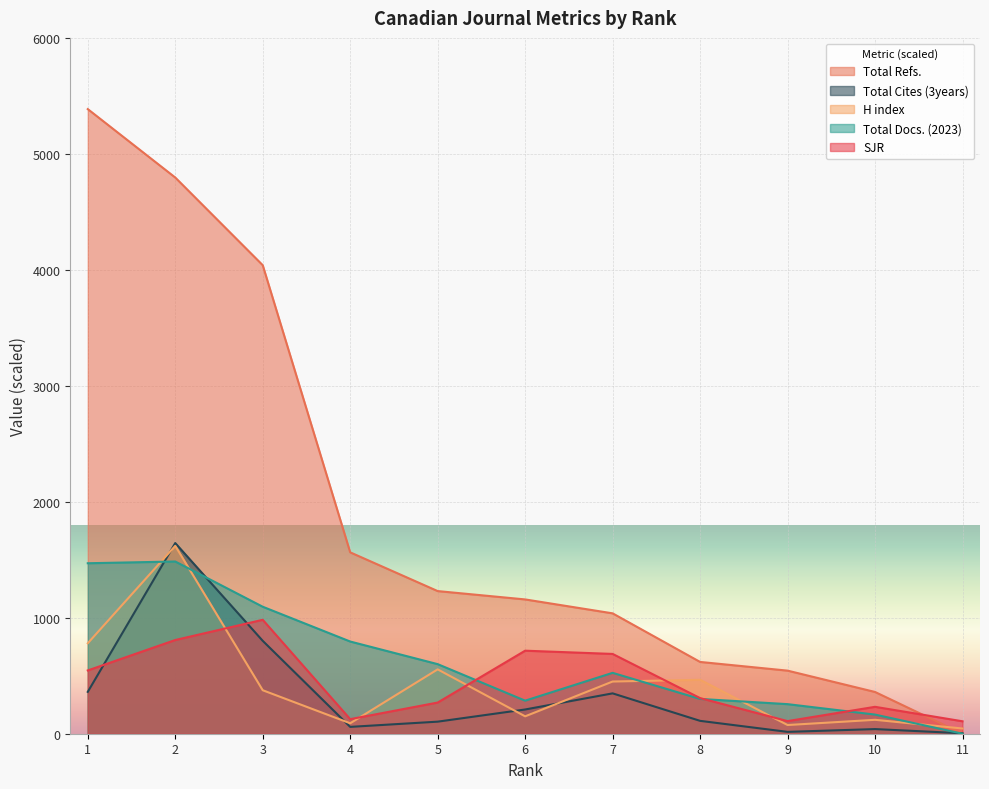

Where is the first local maximum for Total Docs. (2023)?

2